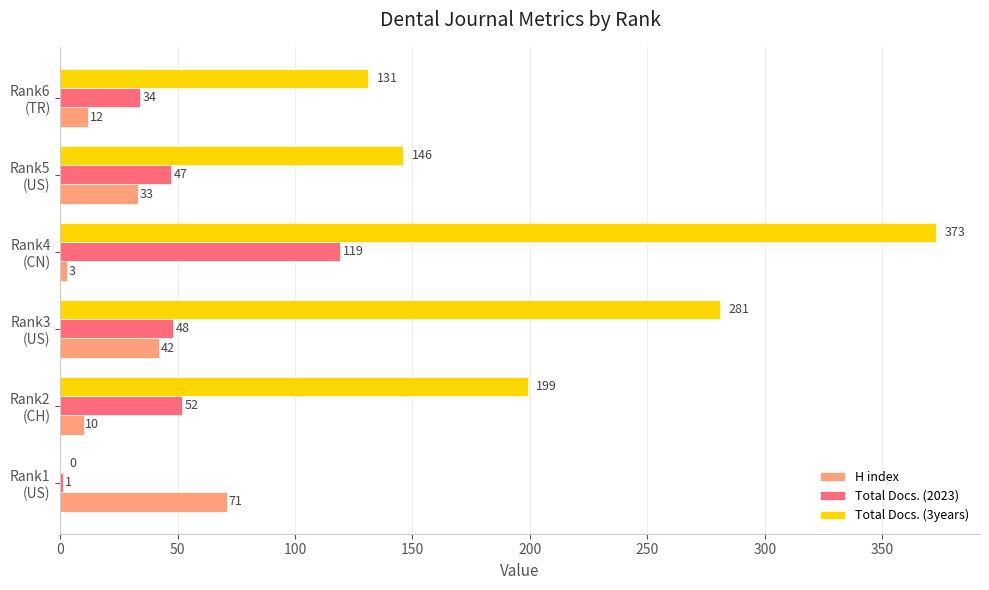

Which series has the largest total across all categories?

Total Docs. (3years)